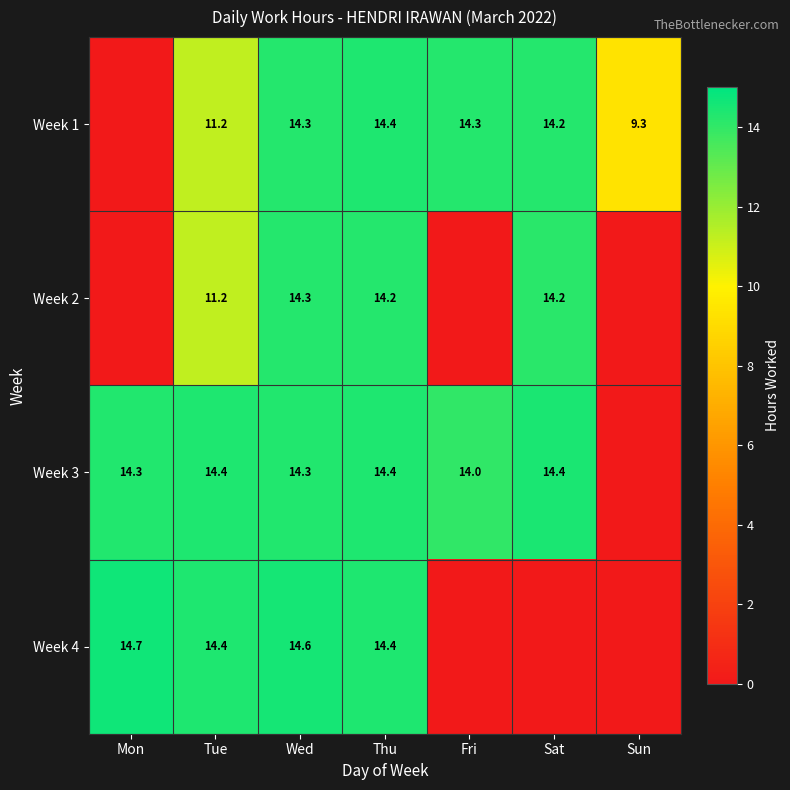

Between Mon and Sun, which is larger?

Sun